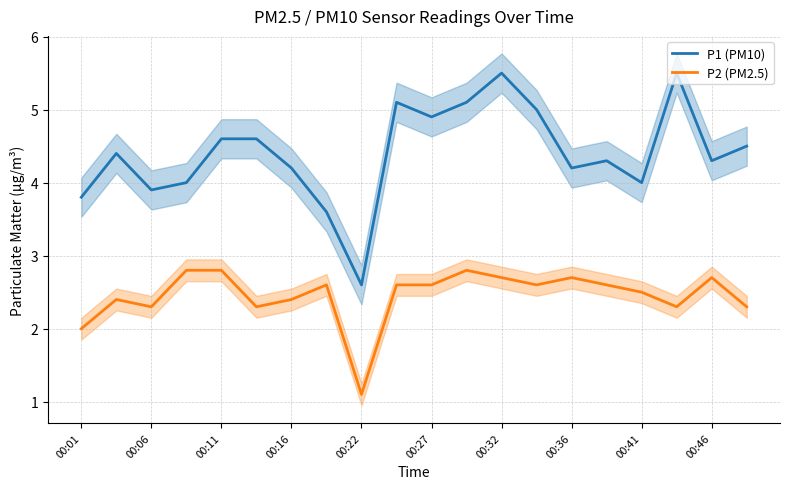

What are all the series names shown in the legend?

P1 (PM10), P2 (PM2.5)